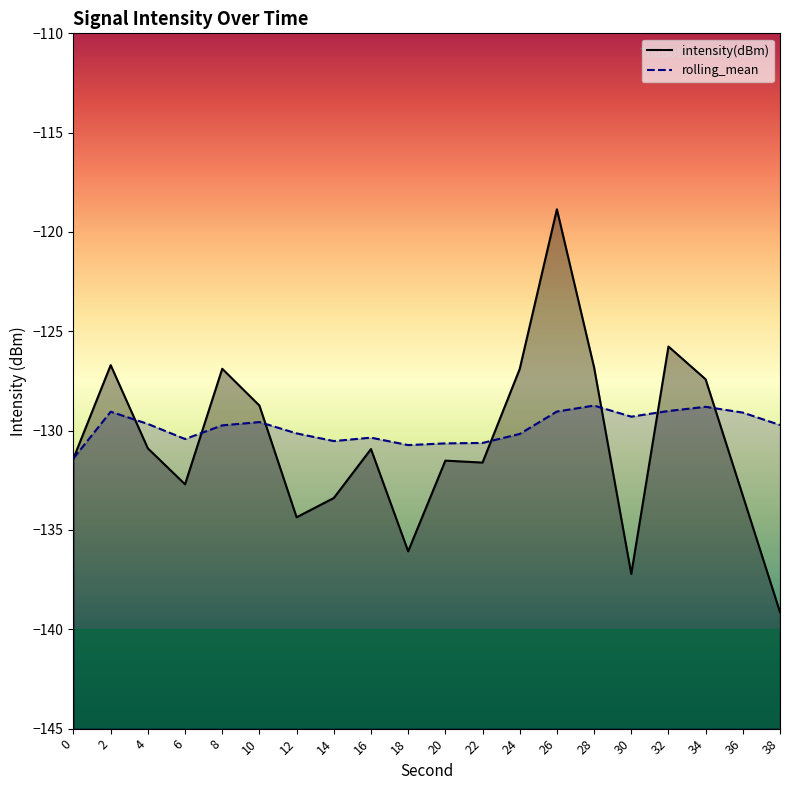

What is the average value of the intensity(dBm) series?

-130.5